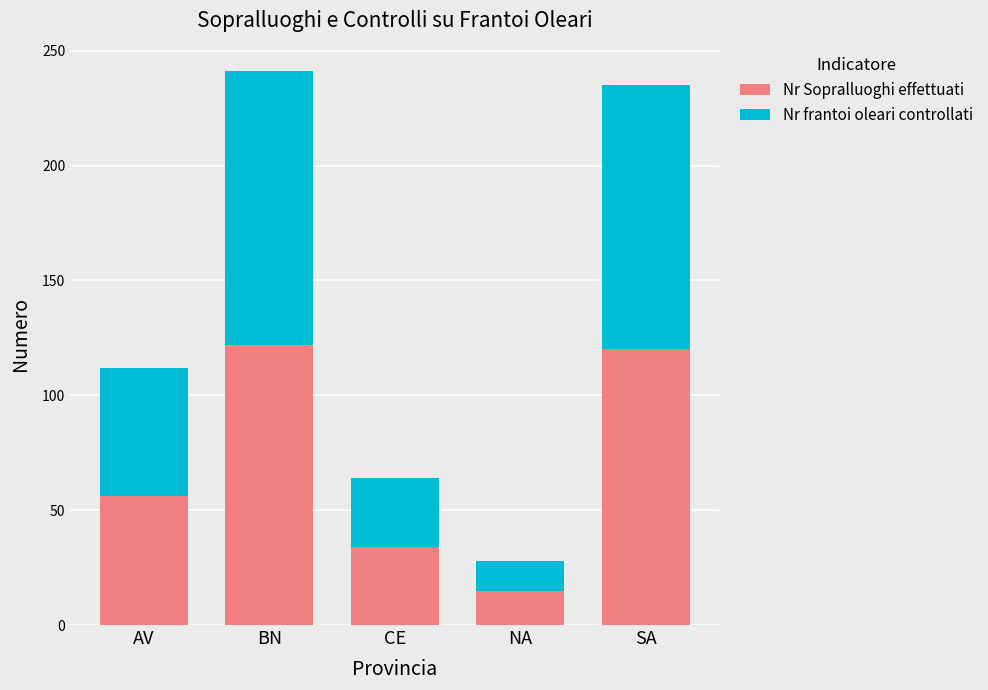

What is the lowest value of the Nr Sopralluoghi effettuati series?

15